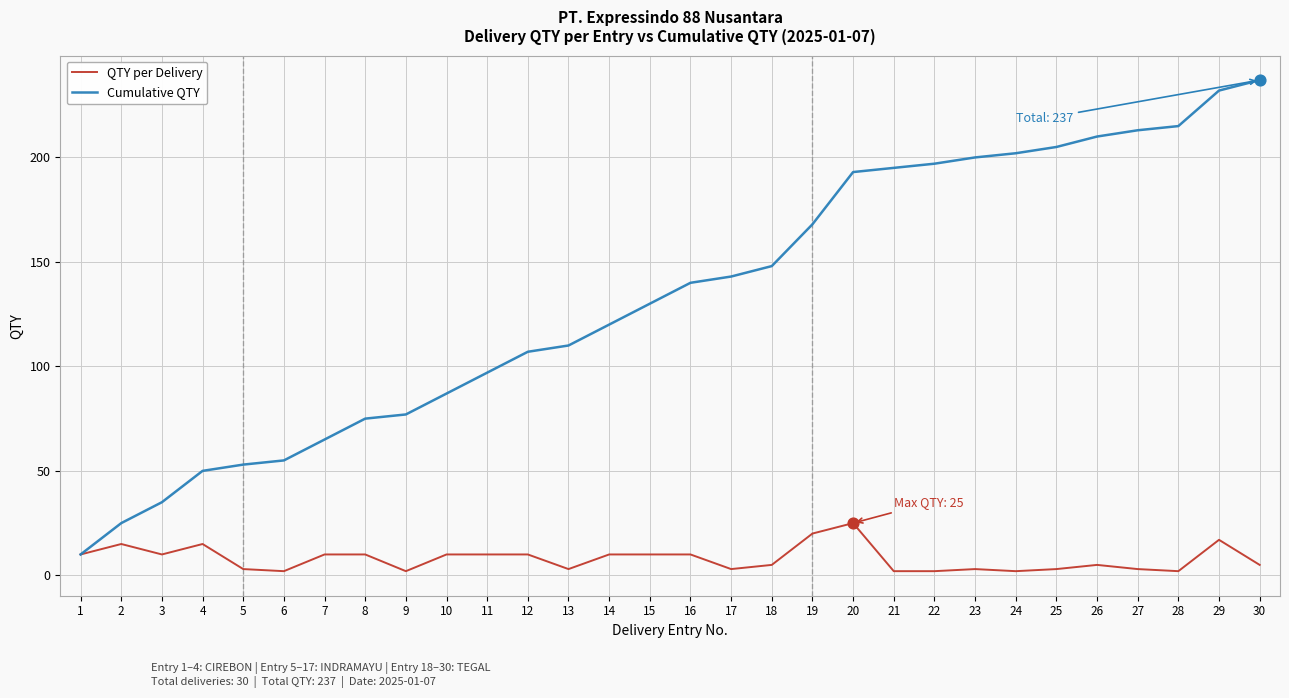

At how many categories does at least one series exceed 128?

16